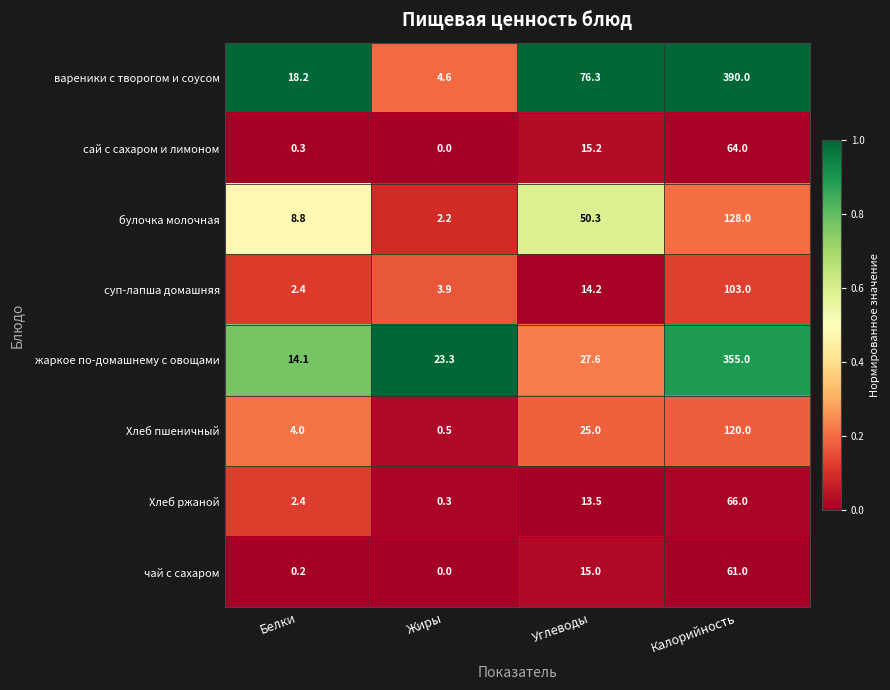

What is the difference between the maximum and minimum values in the Хлеб пшеничный series?

119.5